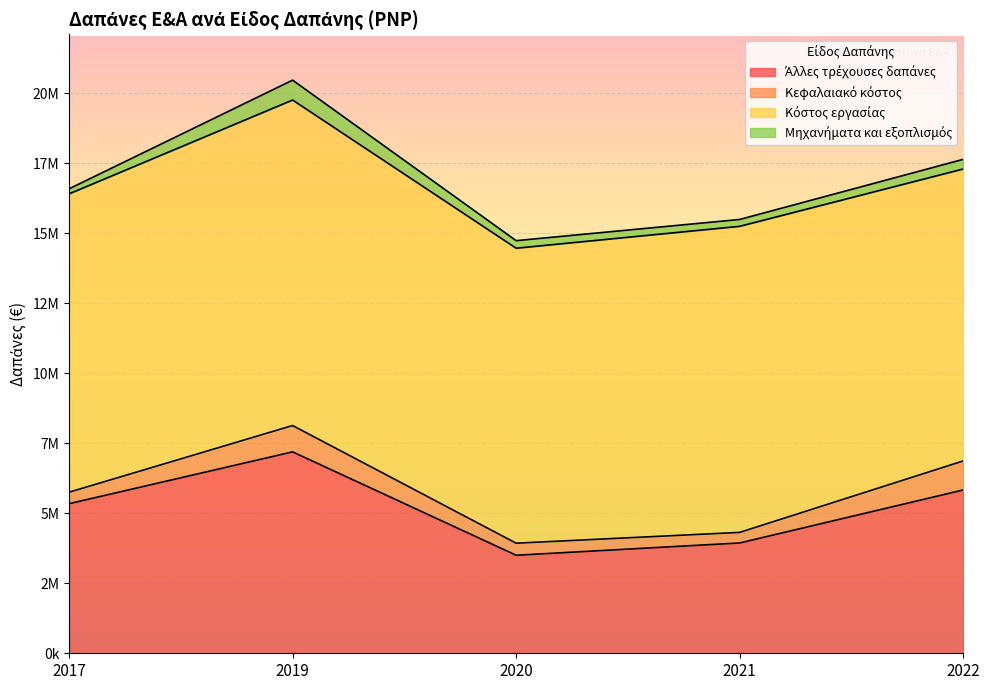

At which category does Άλλες τρέχουσες δαπάνες reach its first local peak?

2019